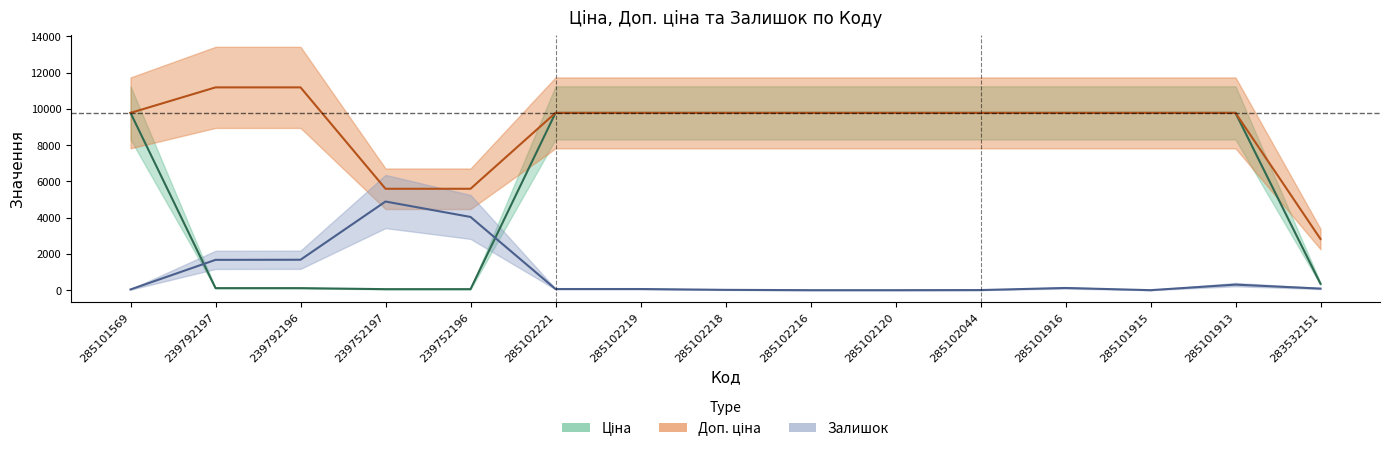

At which category is the sum across all series the highest?

285101913